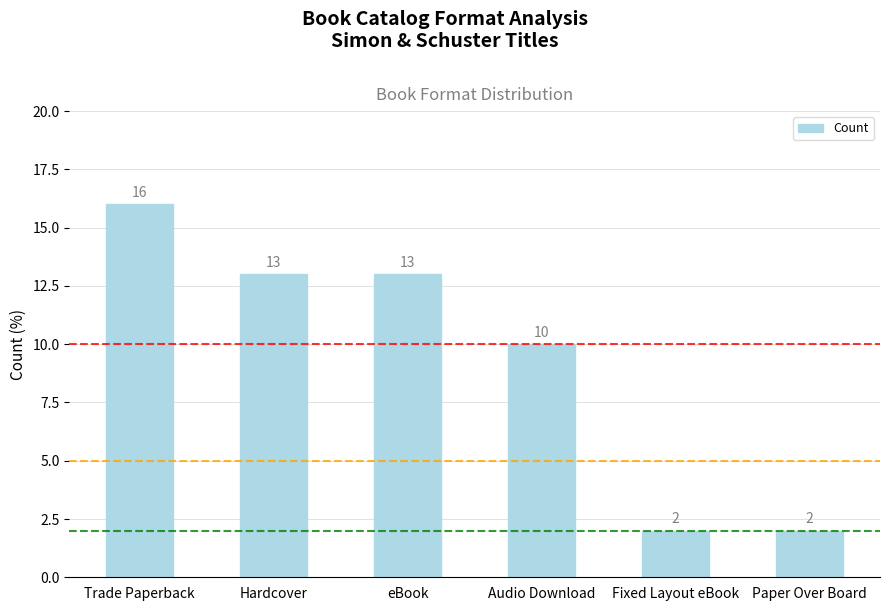

At which label is the value closest to 9?

Audio Download